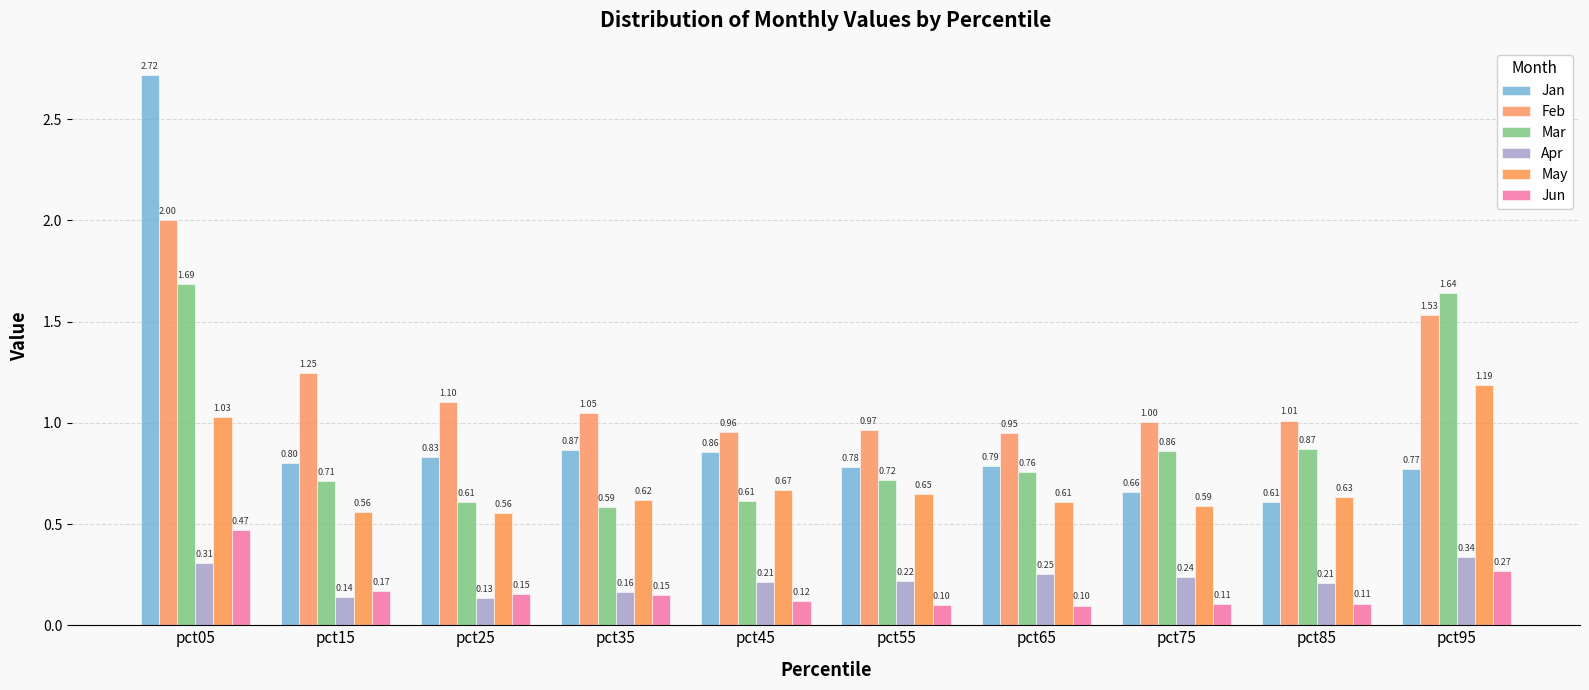

How many bars are there in each group?

6